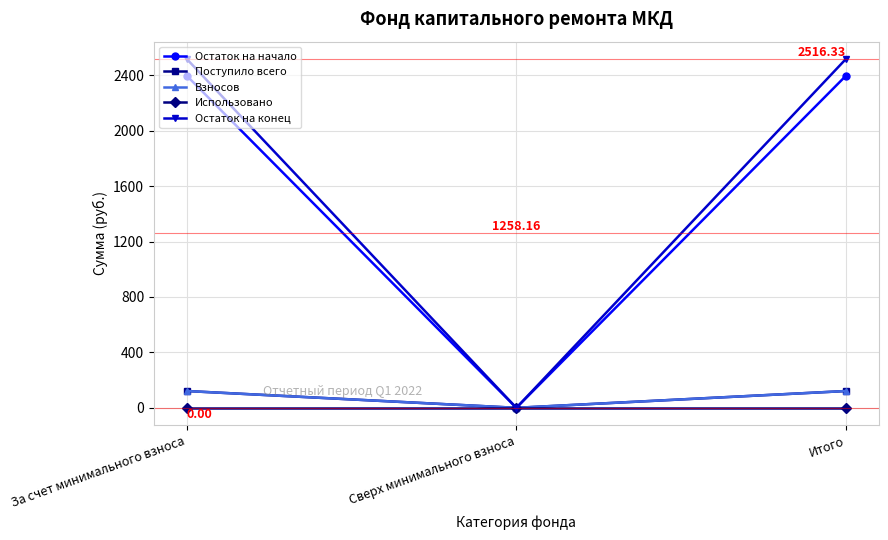

Rank the series by their maximum value, from highest to lowest.

Остаток на конец, Остаток на начало, Поступило всего, Взносов, Использовано